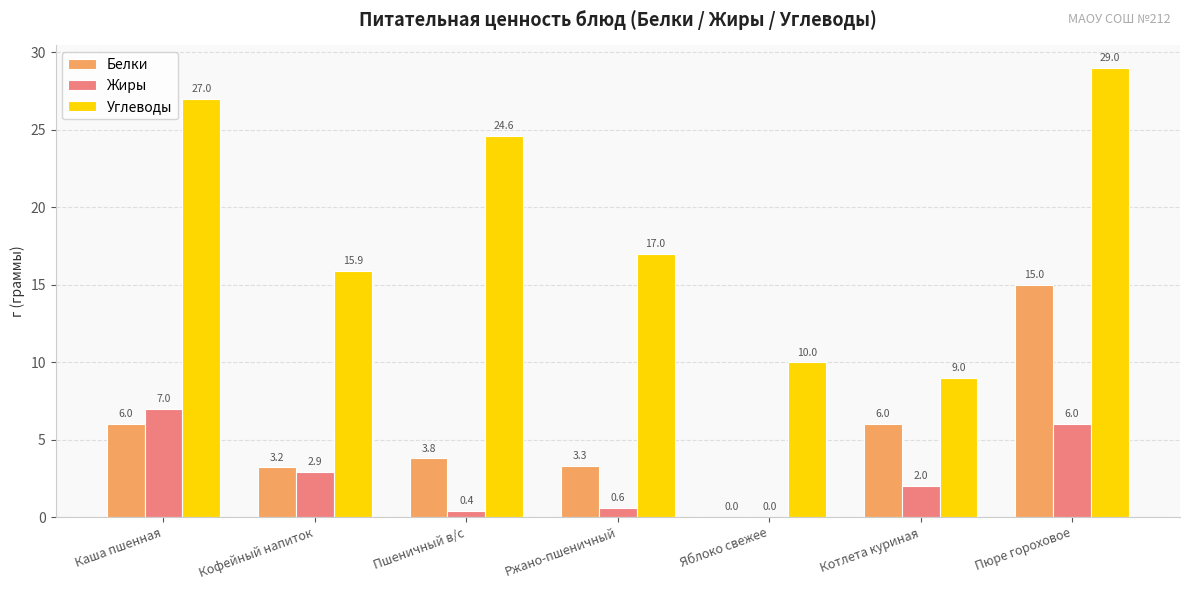

The value of Белки at Каша пшенная is 2.3. True or false?

False